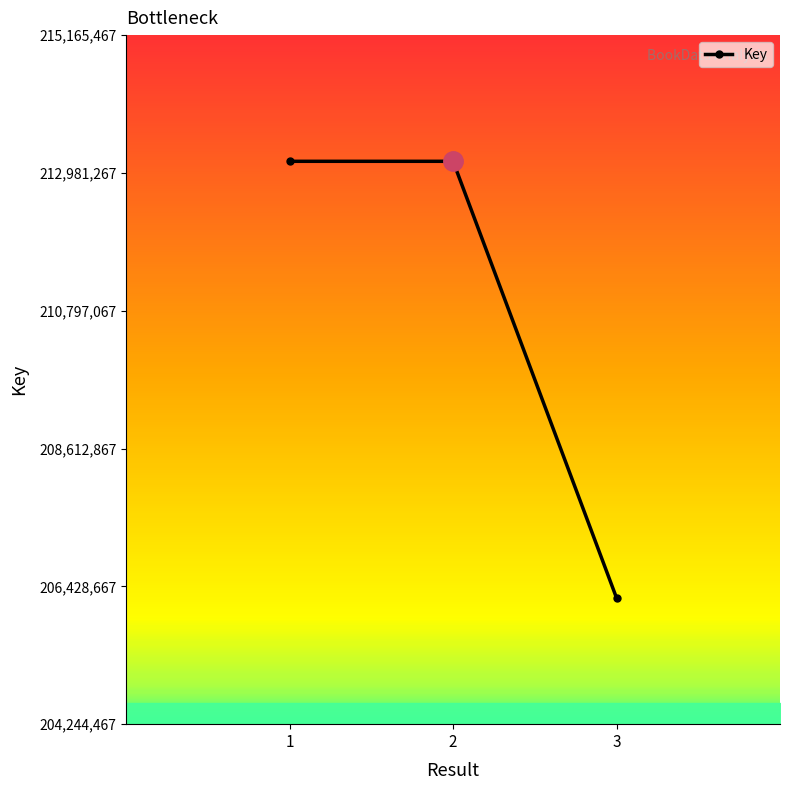

Which label corresponds to the smallest value in the chart?

3